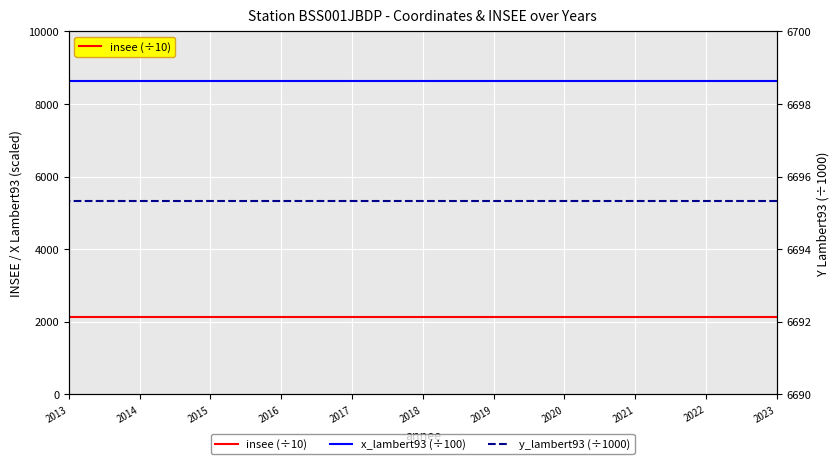

The y_lambert93 (÷1000) series shows 11721.4 at 2017. True or false?

False